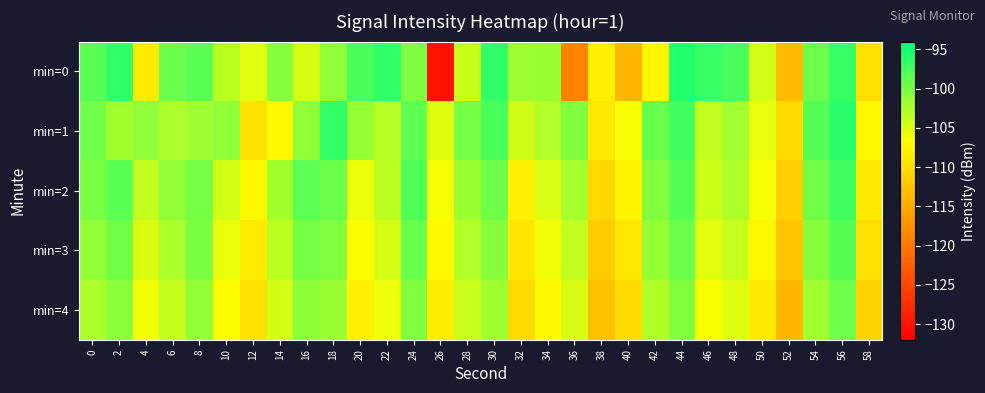

What is the smallest value displayed?

-130.2